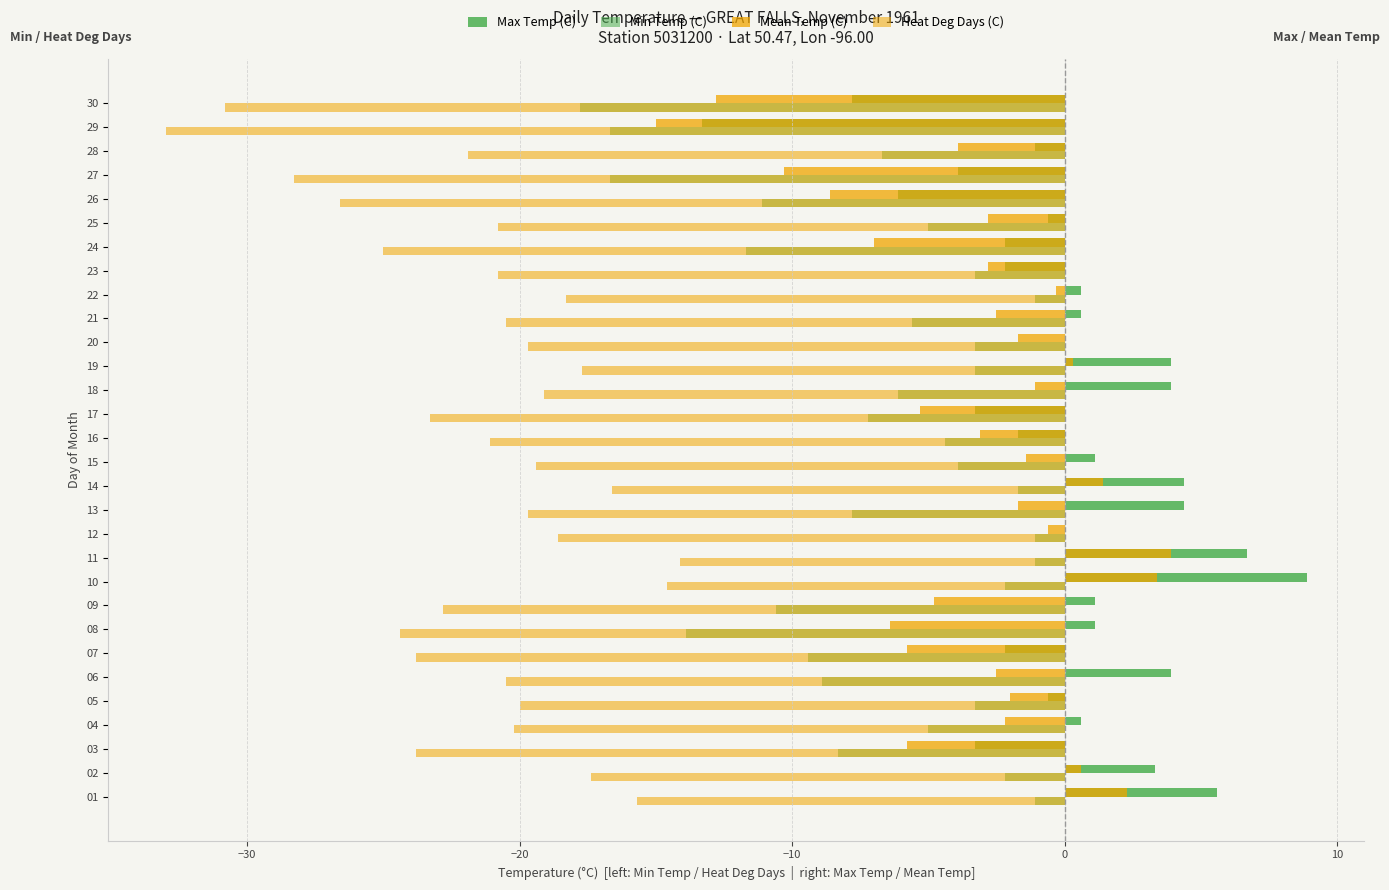

Which series has the largest range (max minus min)?

Max Temp (C)